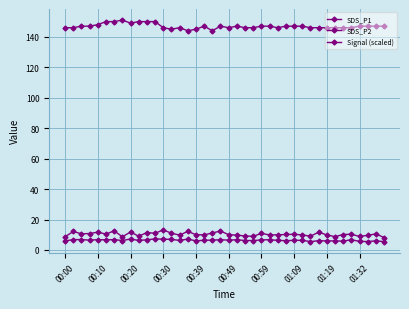

Count the number of data series in this chart.

3